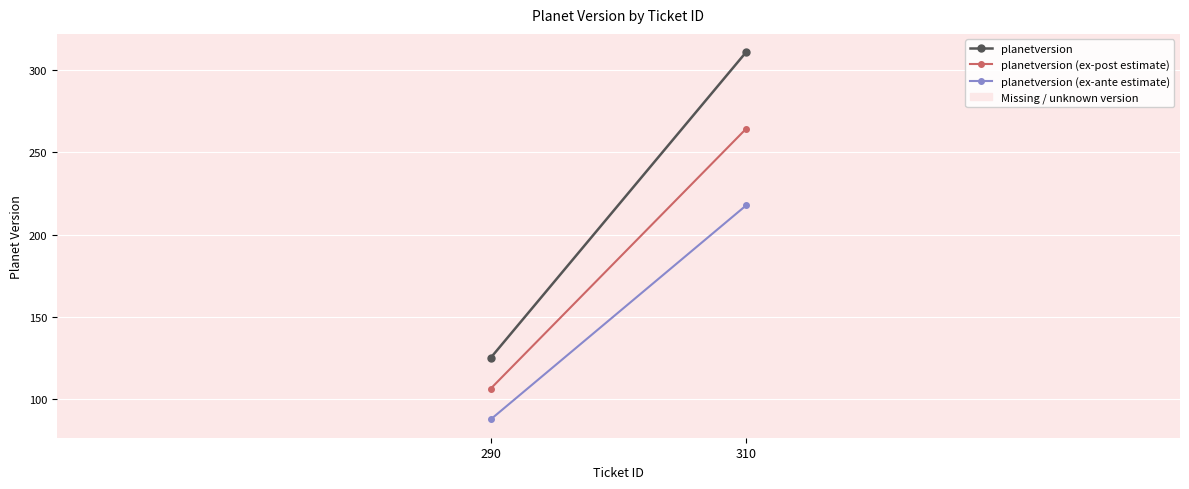

Rank the categories by planetversion value from lowest to highest.

290, 310